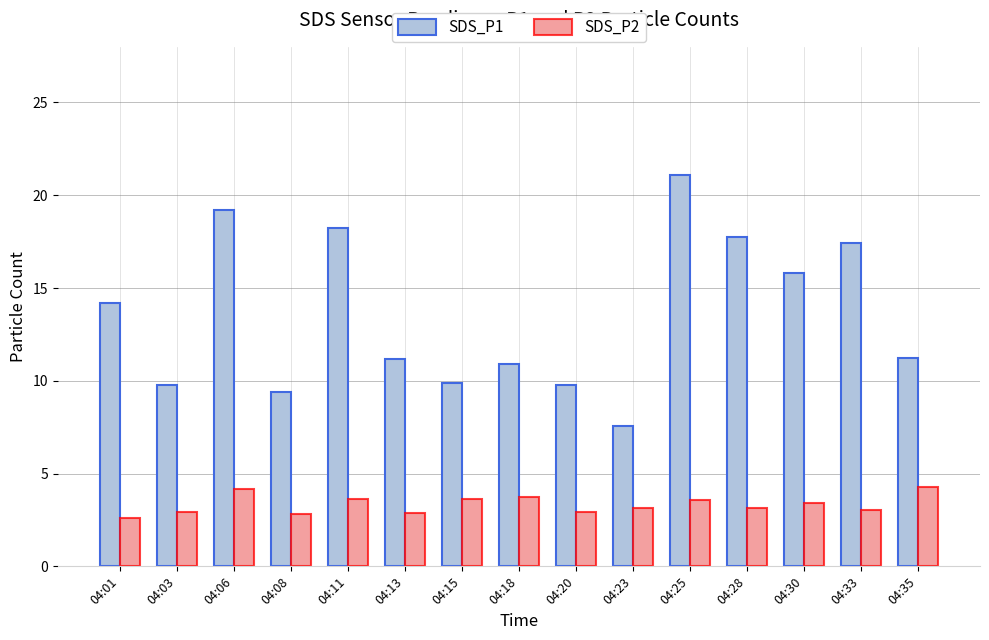

Which series changed the most between 04:11 and 04:18?

SDS_P1